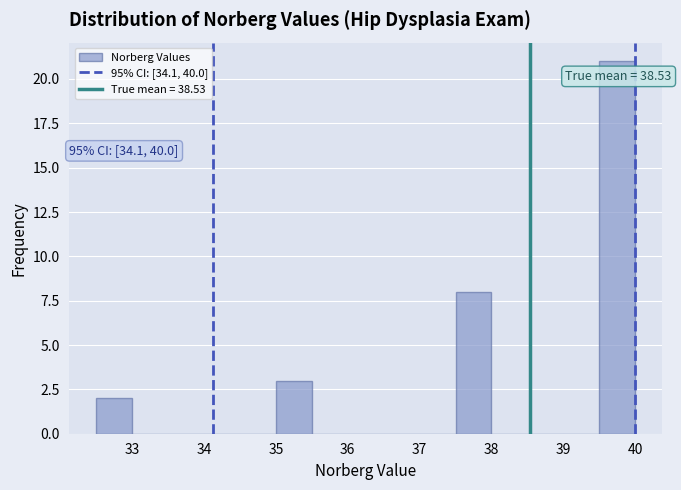

Which range on the x-axis has the tallest bar?

39.5 to 40.0